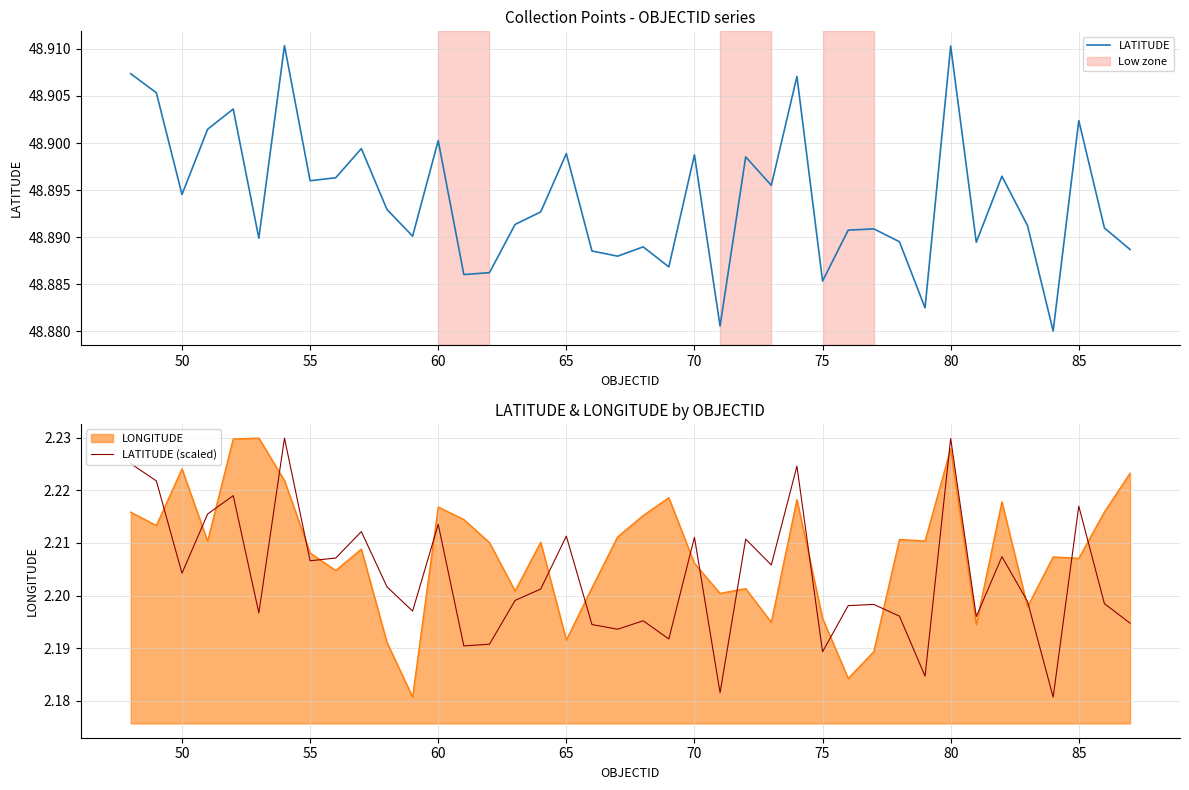

How many interior local peaks does the LATITUDE series have?

13